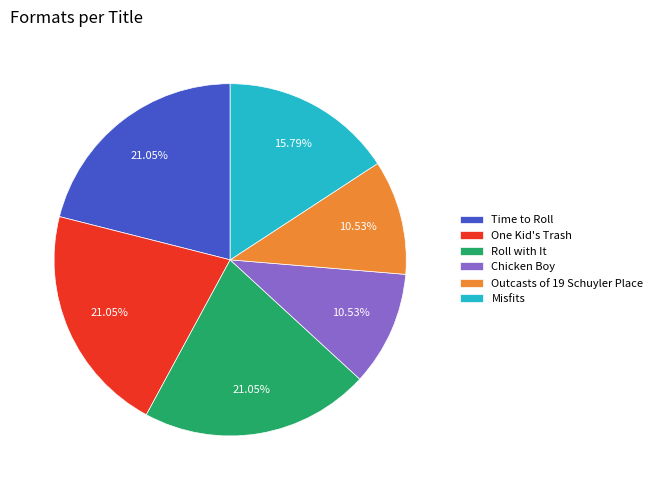

Is Roll with It the majority of the pie?

No